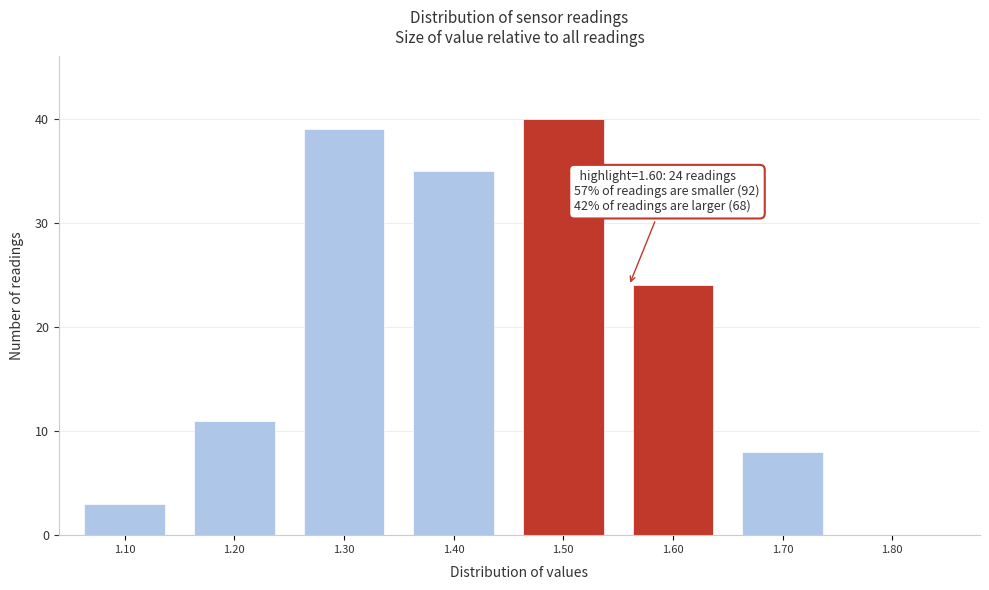

Reading left to right, what are all the values shown in this chart?

1.10=3	1.20=11	1.30=39	1.40=35	1.50=40	1.60=24	1.70=8	1.80=0